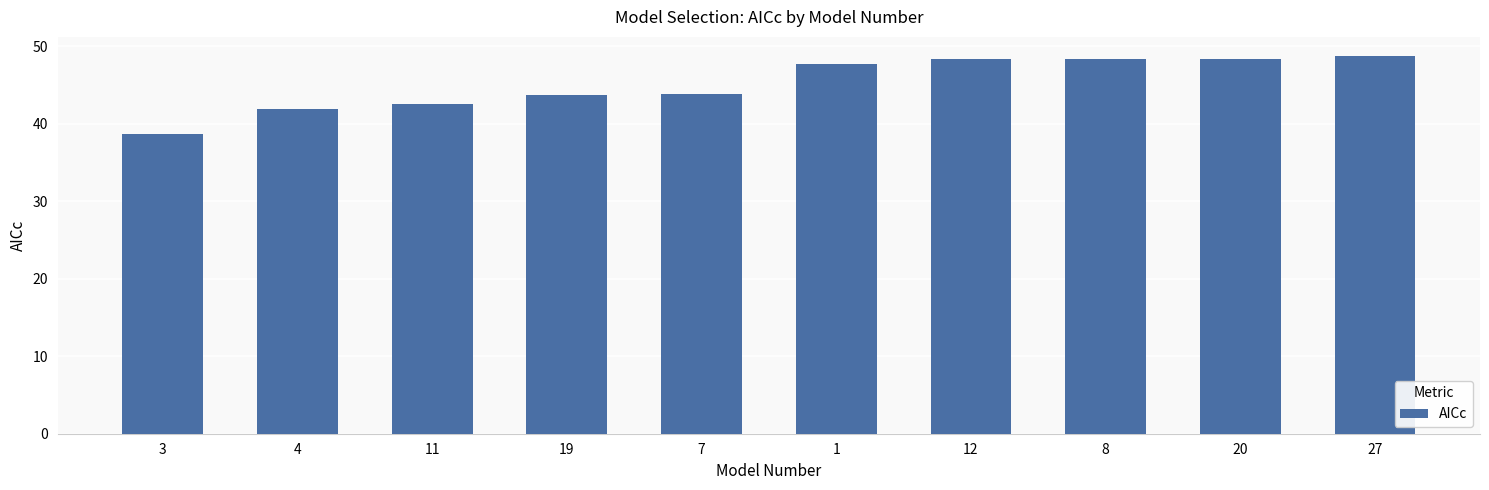

What is the value of the 3rd bar from the left?

42.5